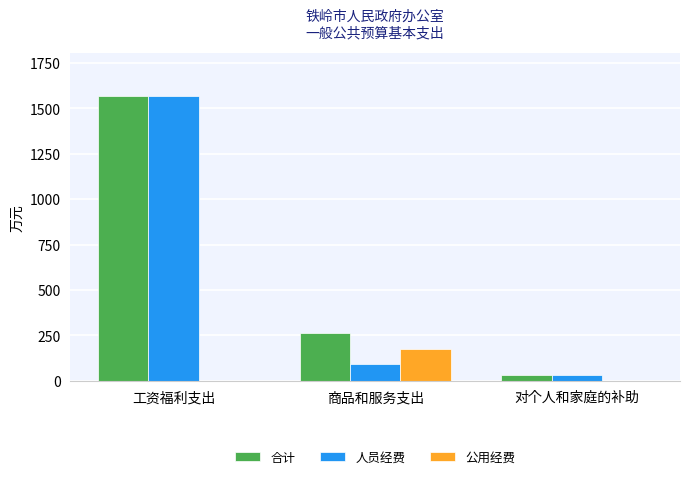

Which category has the highest value across all series?

工资福利支出